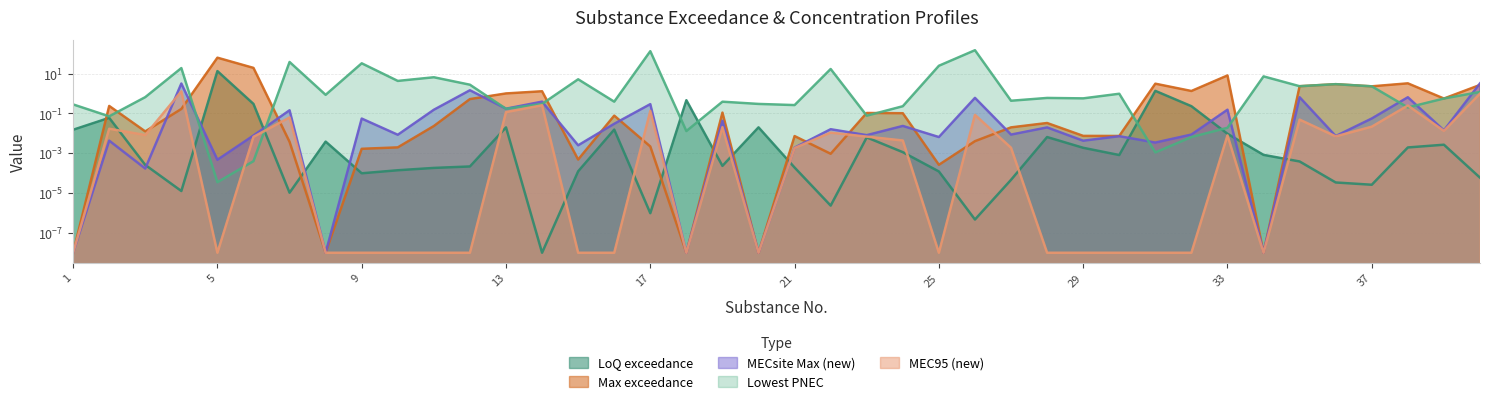

Does the chart display data point markers on the line(s)?

No